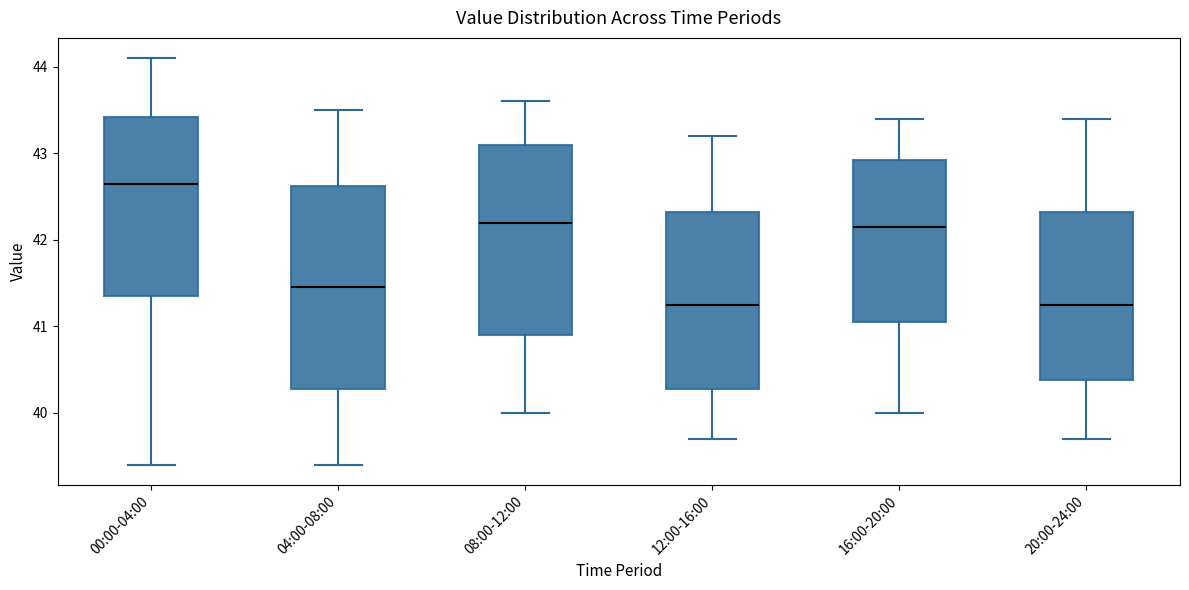

Comparing the boxes themselves (not the whiskers), which one is the tallest?

04:00-08:00